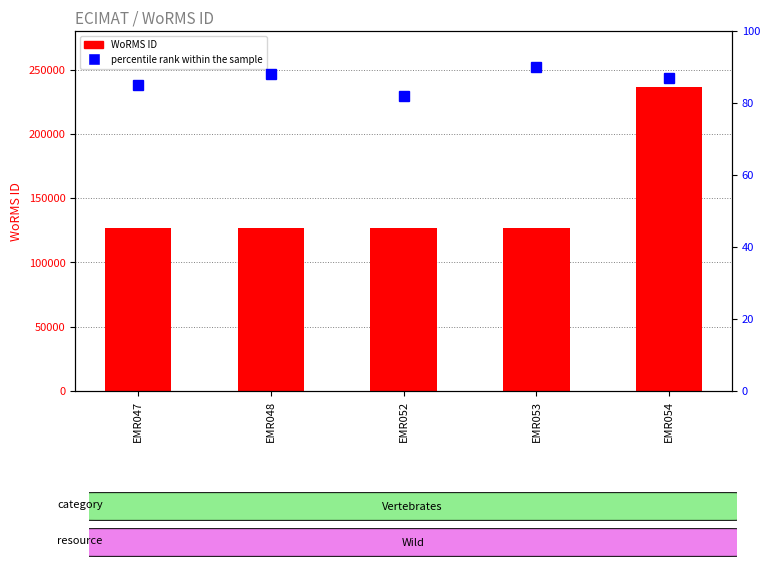

What is the minimum value for WoRMS ID?

127126